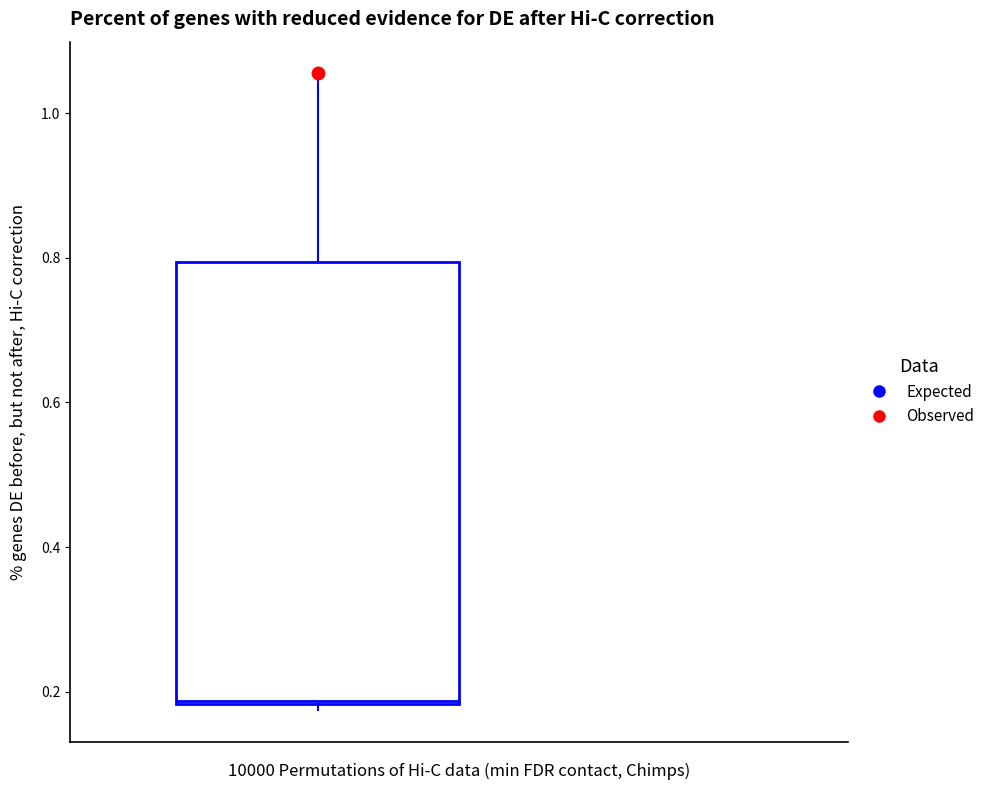

Where is the upper edge of the box on the y-axis? The values are not printed on the chart, so give them approximately, as read against the axis.

0.80